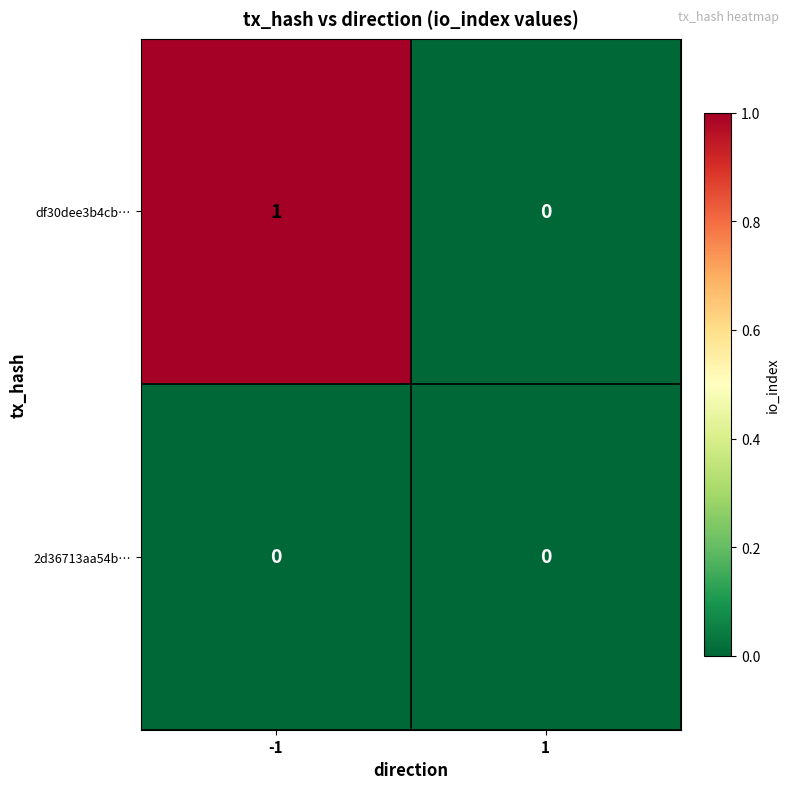

Which series has the widest spread of values?

df30dee3b4cb…